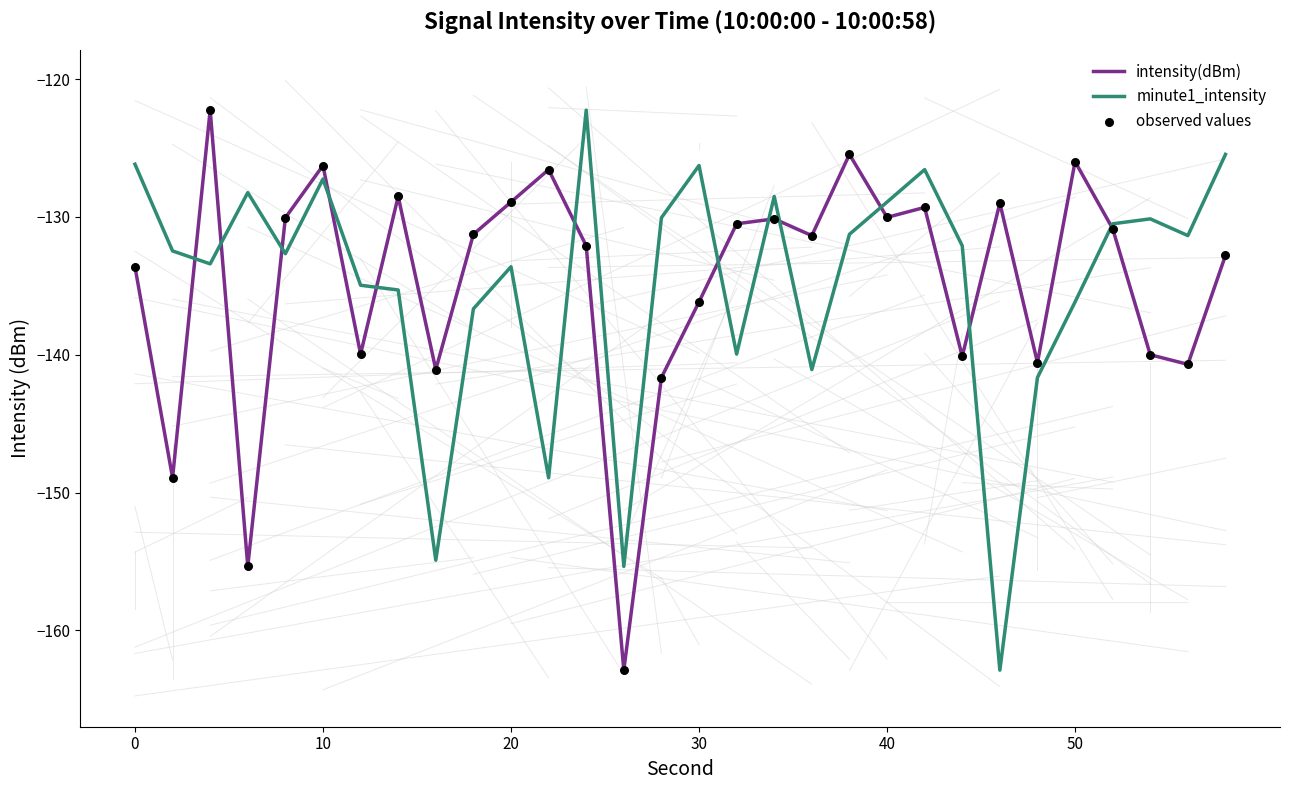

What is the highest value of the minute1_intensity series?

-122.3